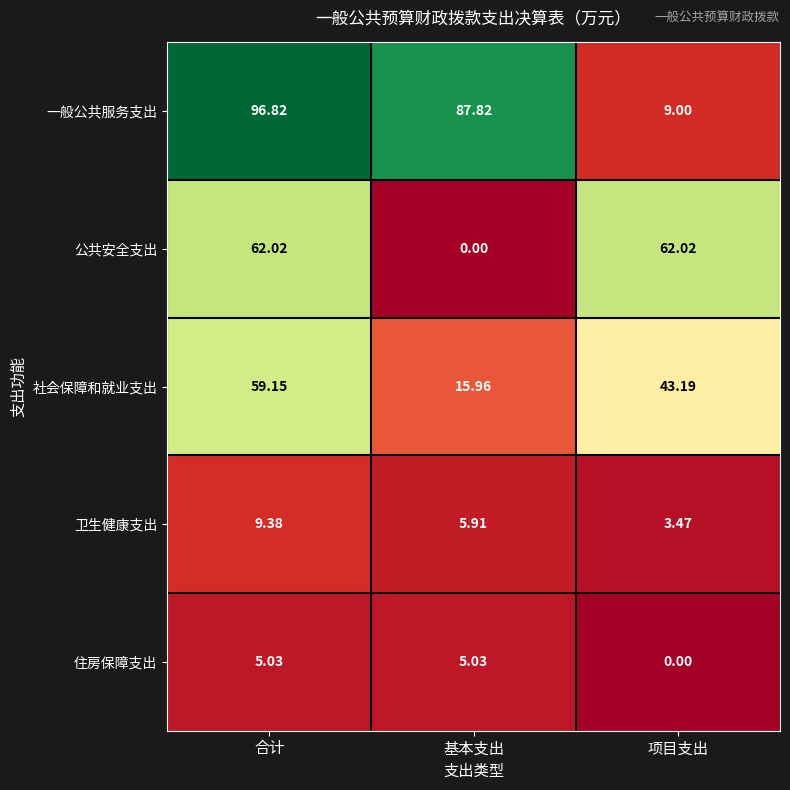

At which label is 社会保障和就业支出 closest to 37?

项目支出